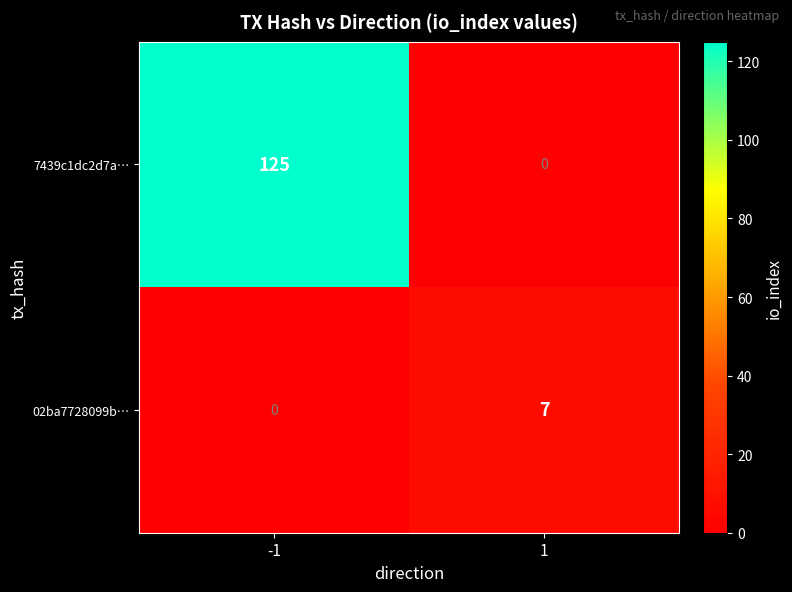

What is the highest value of the 02ba7728099b… series?

7